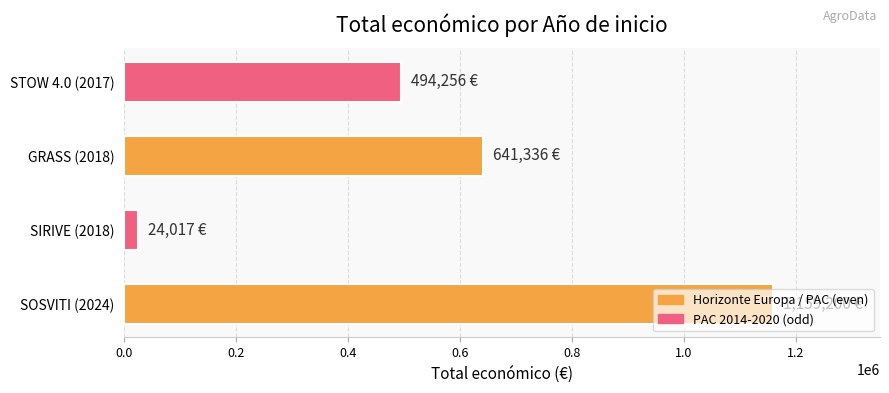

The value at SOSVITI (2024) is 1799912. True or false?

False